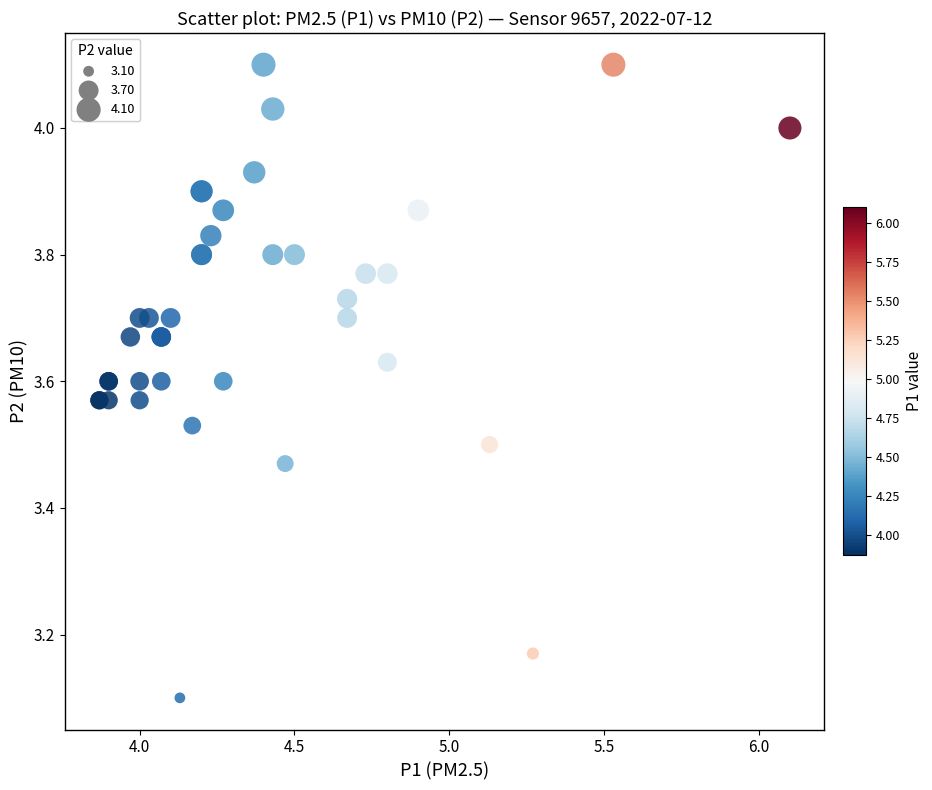

What Y value in the scatter plot is closest to 3?

3.1